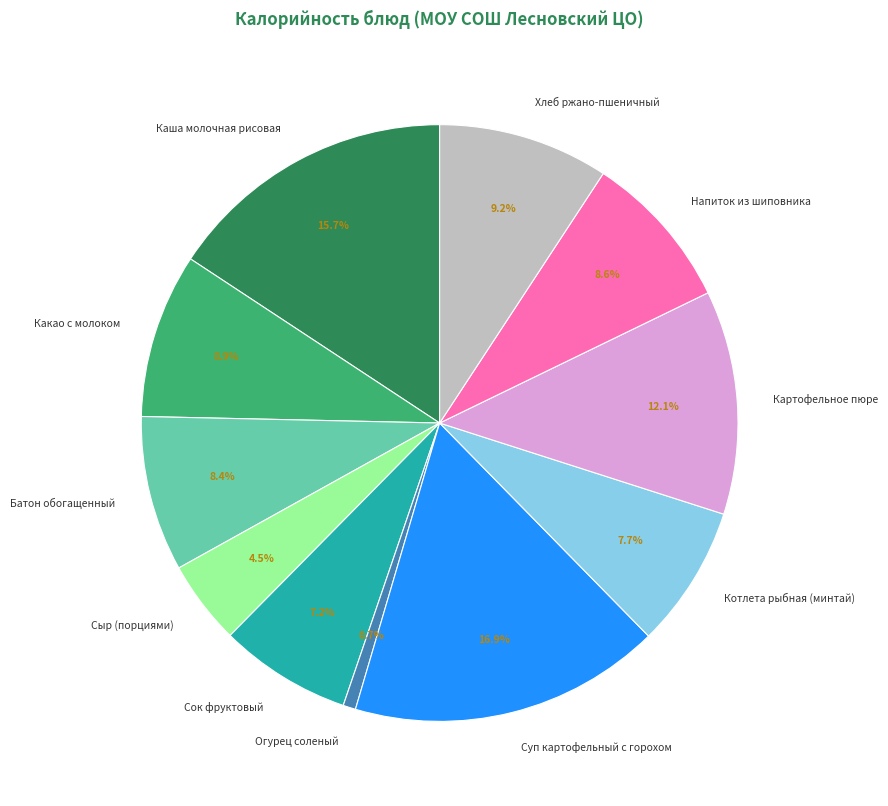

Which slice is the smallest?

Огурец соленый